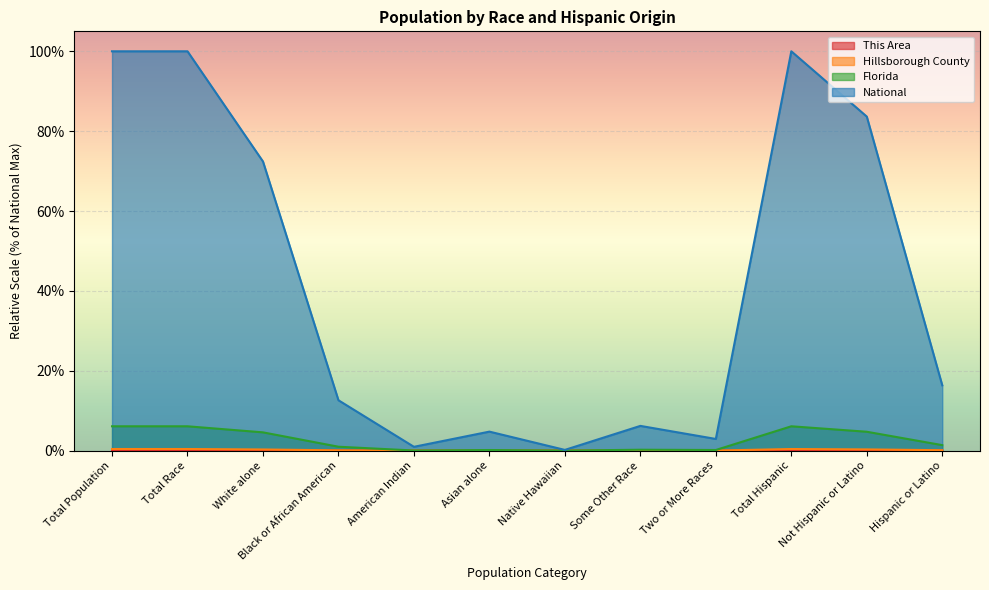

The value of Florida at Native Hawaiian is 0.0. True or false?

False